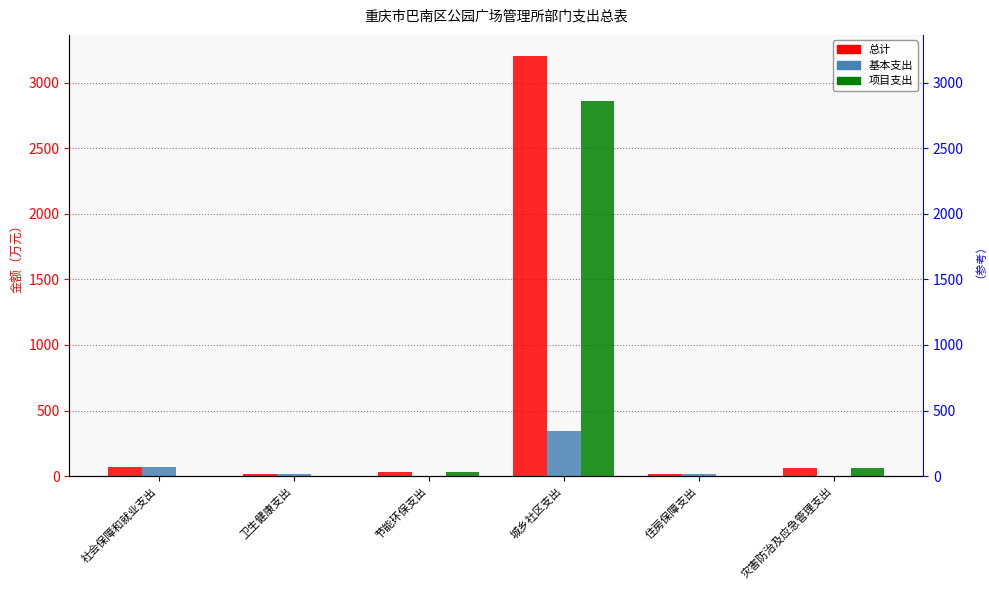

Reading left to right, extract all data points from this chart.

总计: 67.5	17.2	31.5	3203.7	17.9	64.4
基本支出: 67.5	17.2	0.0	346.3	17.9	0.0
项目支出: 0.0	0.0	31.5	2857.4	0.0	64.4